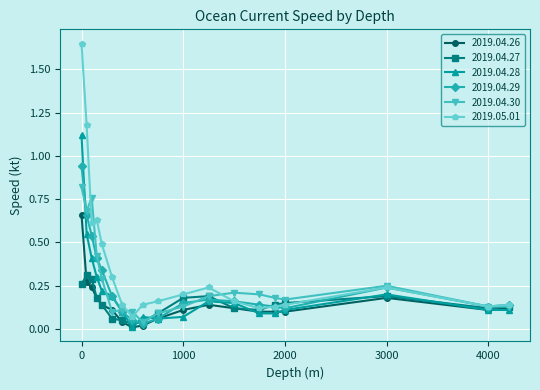

Which series has the largest total across all categories?

2019.05.01